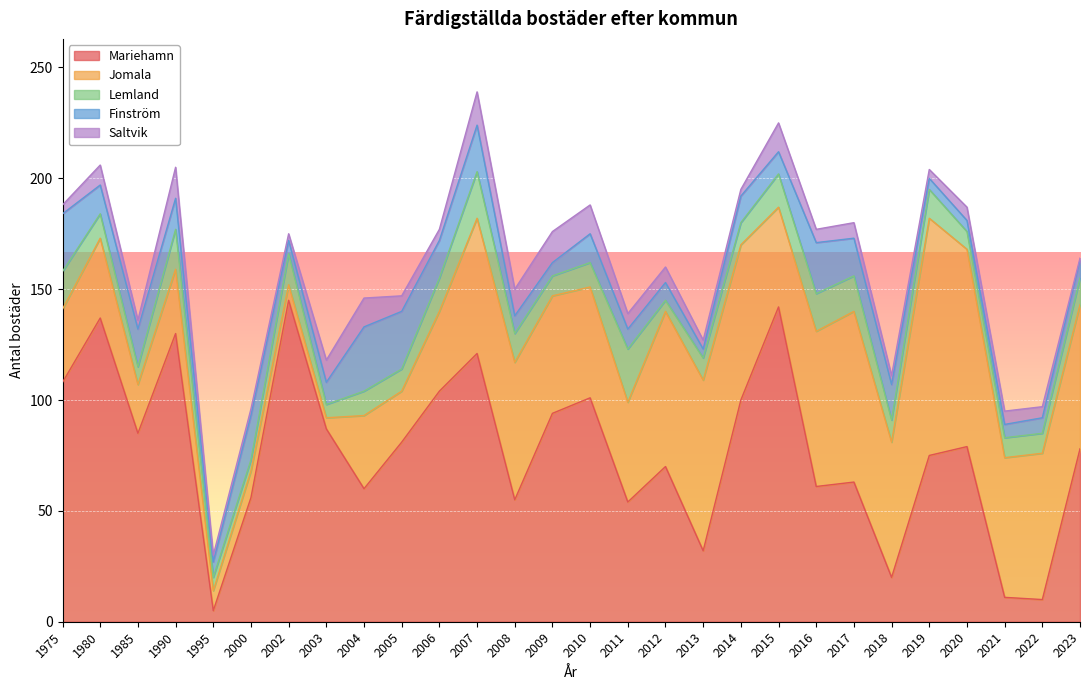

True or false: Mariehamn has a value of 101 at 2010.

True